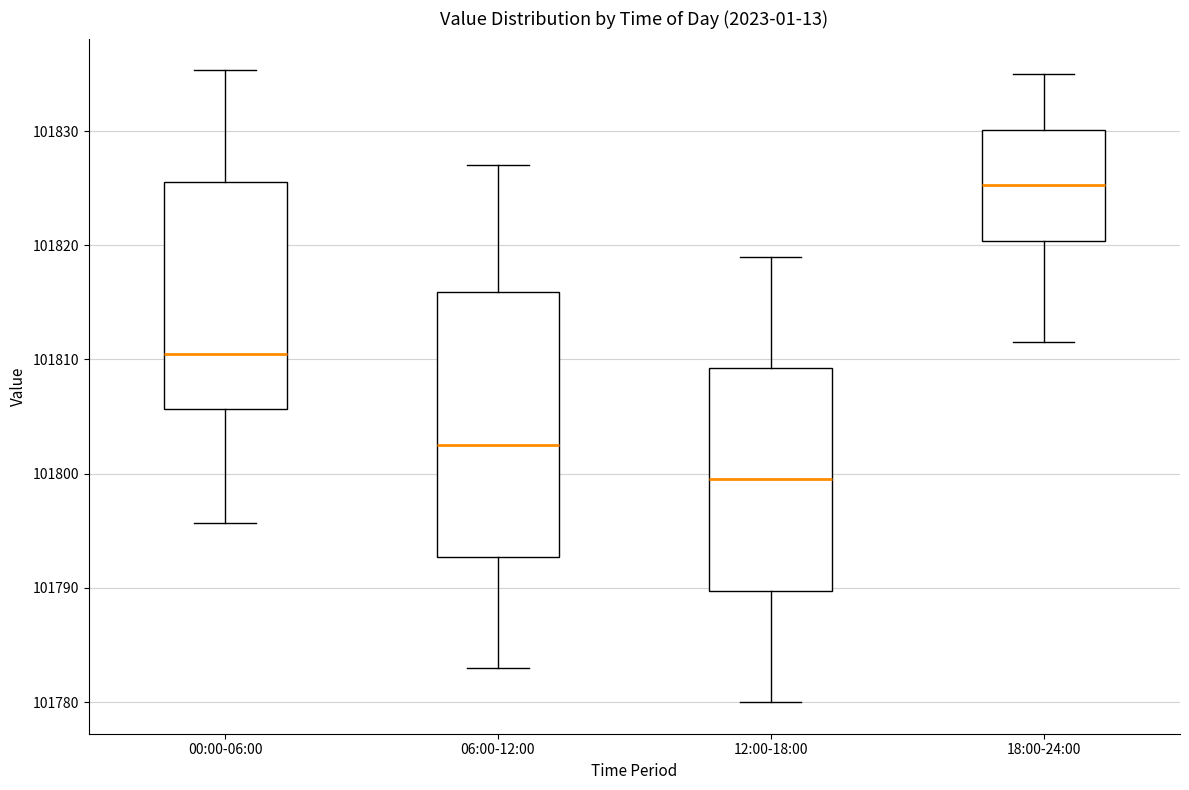

Reading left to right, transcribe this box plot: for each box, give where its median line is, the range the box spans, and where its two whiskers end, as read against the y-axis. The values are not printed on the chart, so give them approximately, as read against the axis.

00:00-06:00: median 101811, box 101806 to 101826, whiskers 101796 to 101835
06:00-12:00: median 101803, box 101793 to 101816, whiskers 101783 to 101827
12:00-18:00: median 101800, box 101790 to 101809, whiskers 101780 to 101819
18:00-24:00: median 101825, box 101820 to 101830, whiskers 101812 to 101835